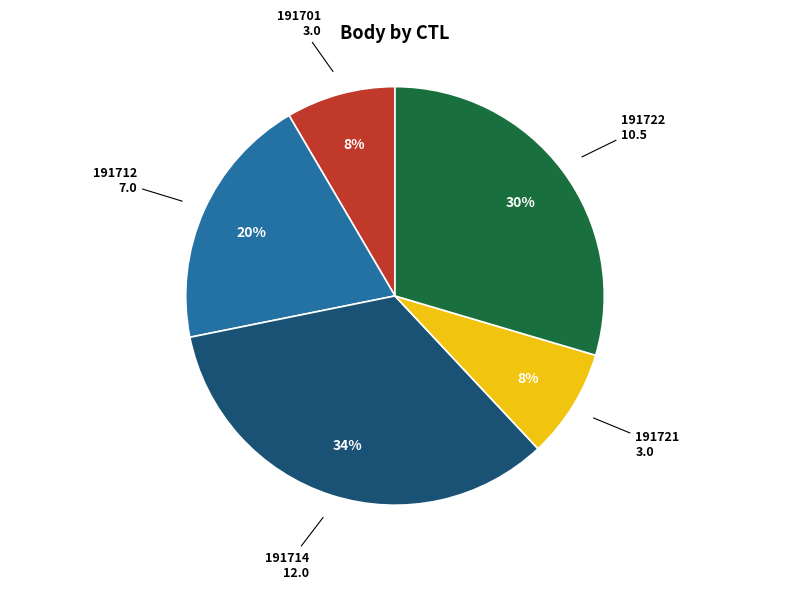

Does any single category account for the majority?

No